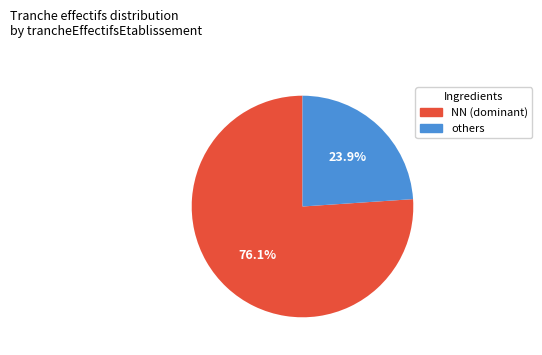

Does any single category account for the majority?

Yes